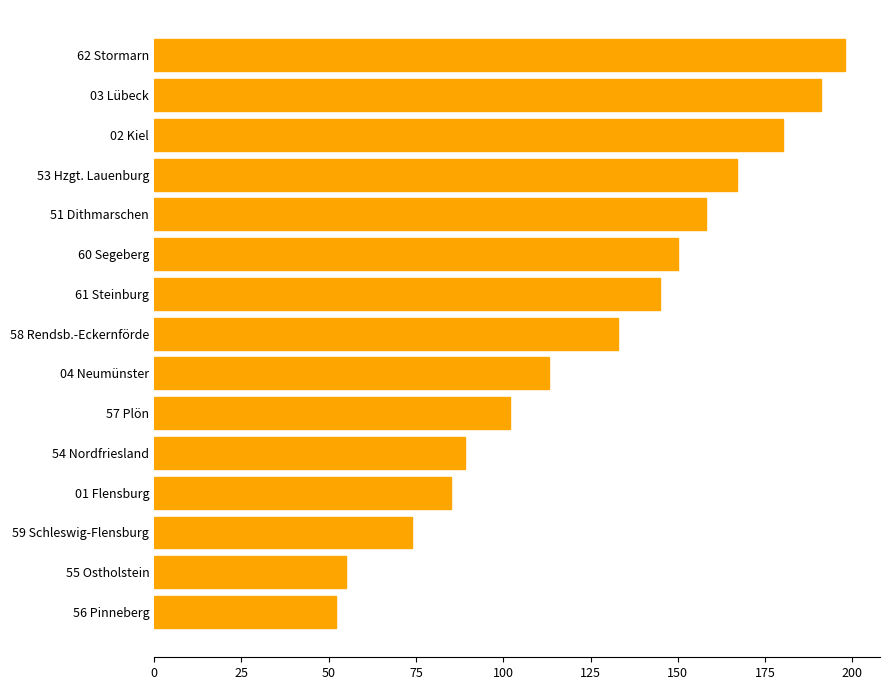

Which has a higher value, 60 Segeberg or 58 Rendsb.-Eckernförde?

60 Segeberg